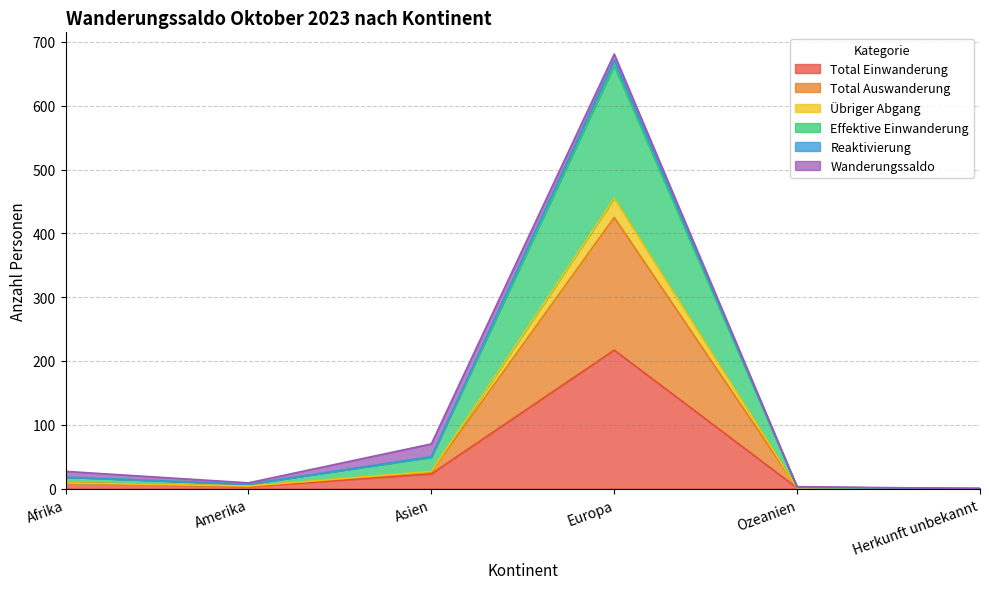

What is the maximum value for Total Einwanderung?

217